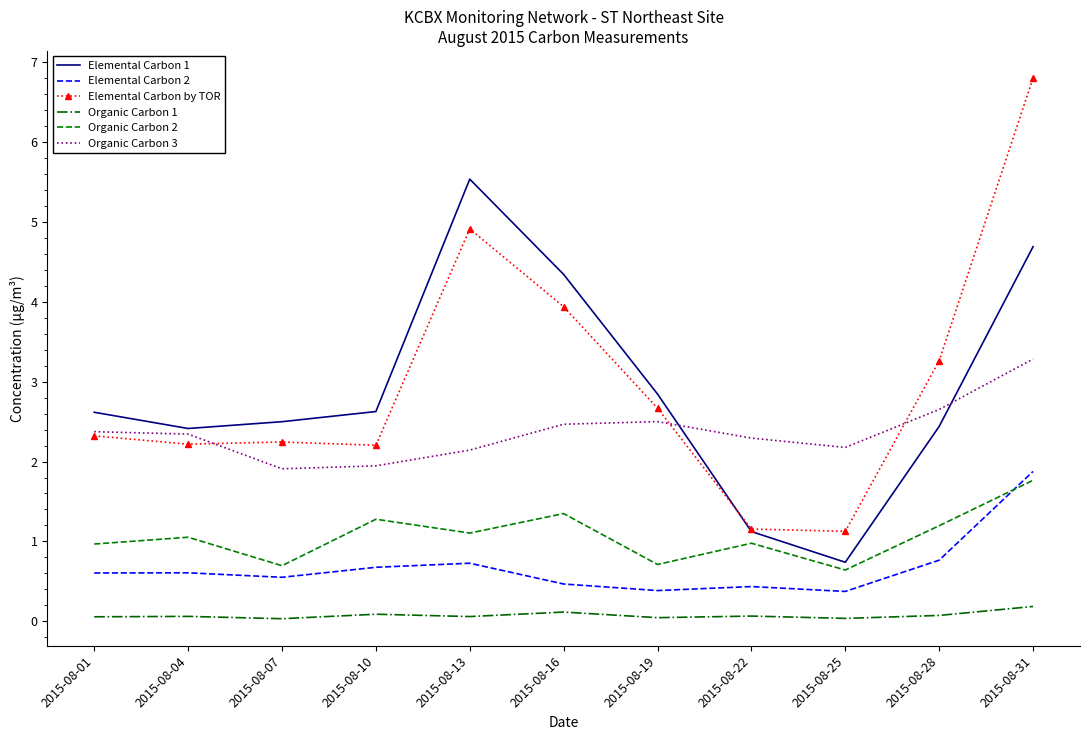

What is the difference between the highest and lowest values at 2015-08-10?

2.5